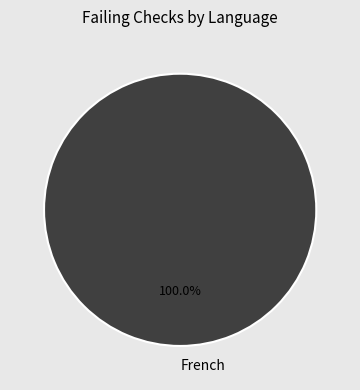

Rank the categories by value from highest to lowest.

French